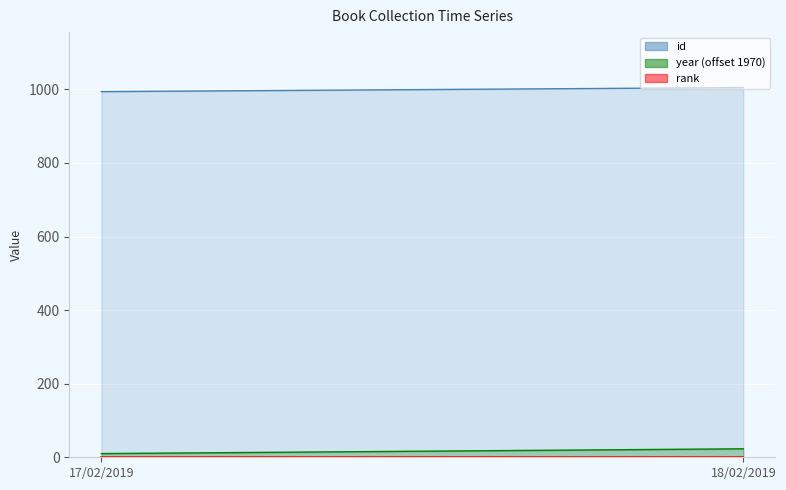

Between 18/02/2019 and 17/02/2019, which is larger?

18/02/2019